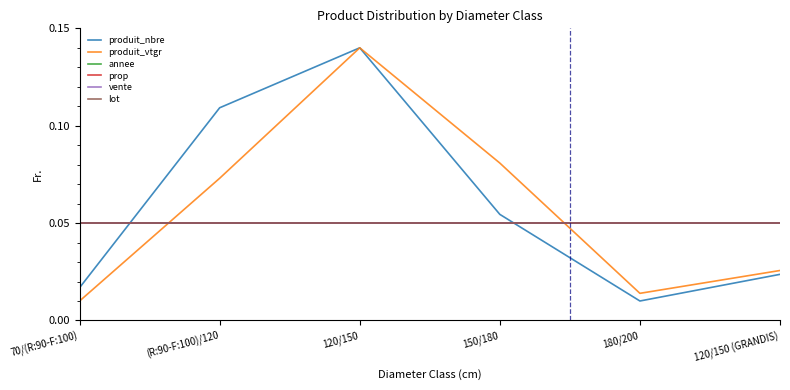

At 70/(R:90-F:100), list the series in order from largest to smallest.

prop, annee, lot, vente, produit_nbre, produit_vtgr